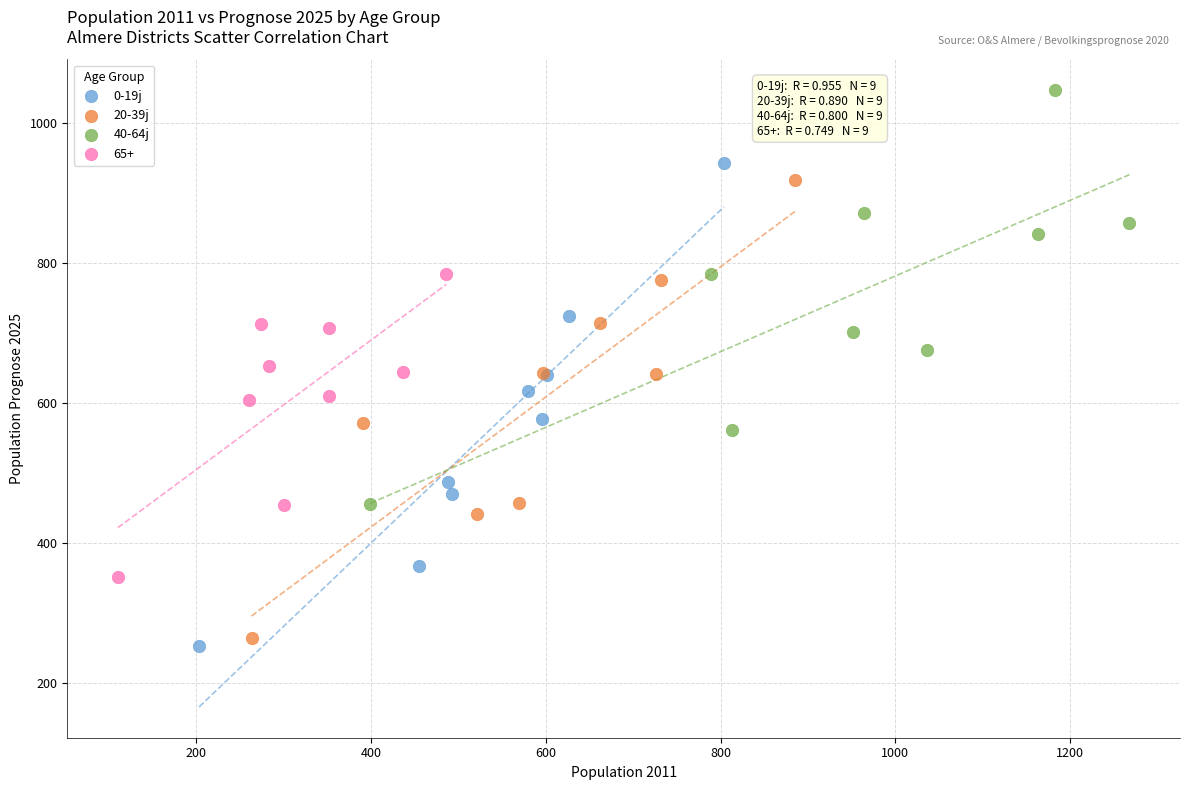

Which series reaches the maximum Y coordinate?

40-64j